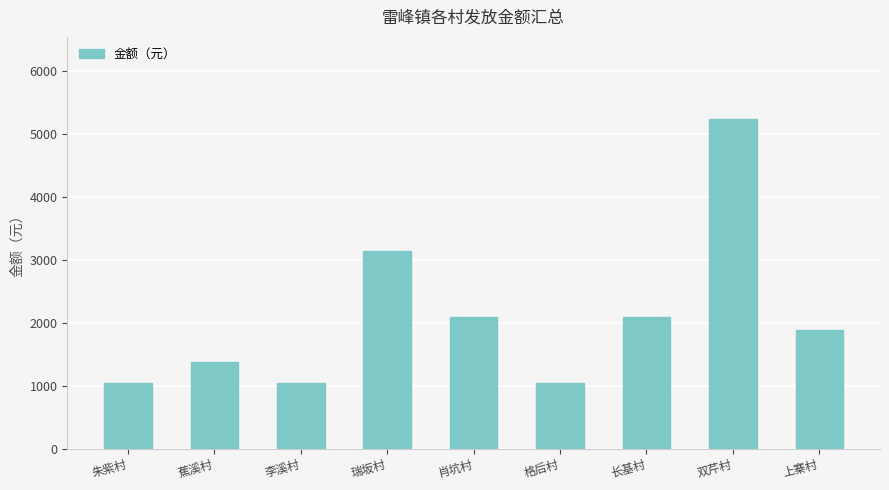

Approximately how many times larger is the value at 上寨村 compared to 双芹村?

0.4